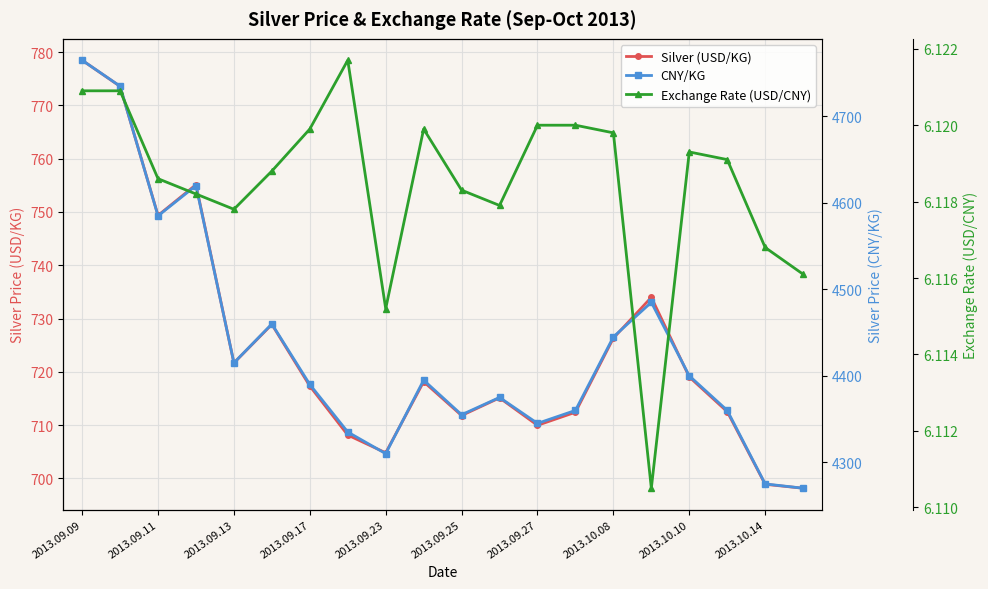

What is the difference between the CNY/KG values at 19 and 15?

215.0